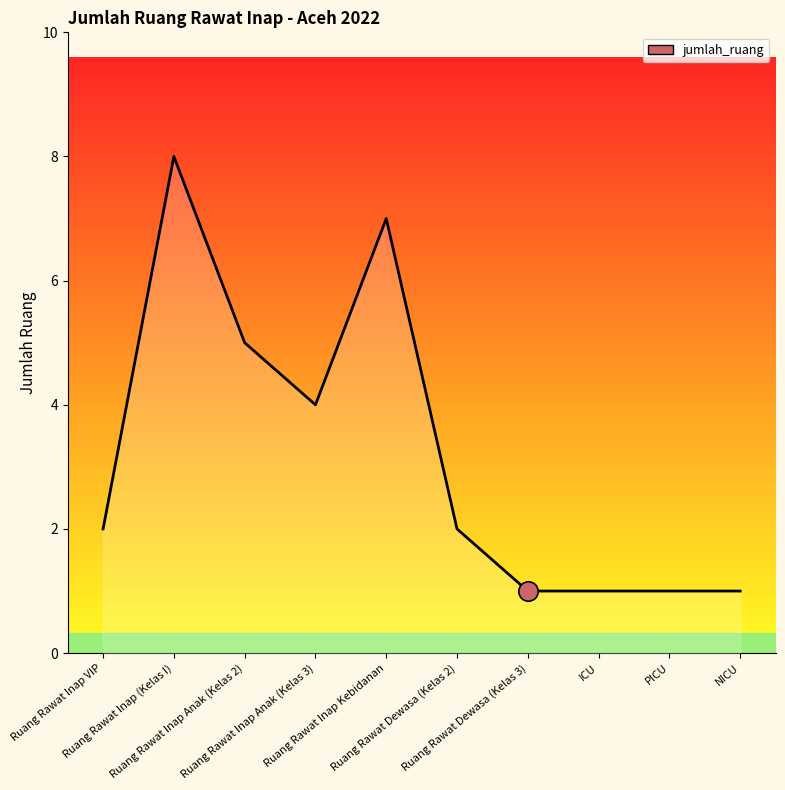

What is the difference between the maximum and minimum values?

7